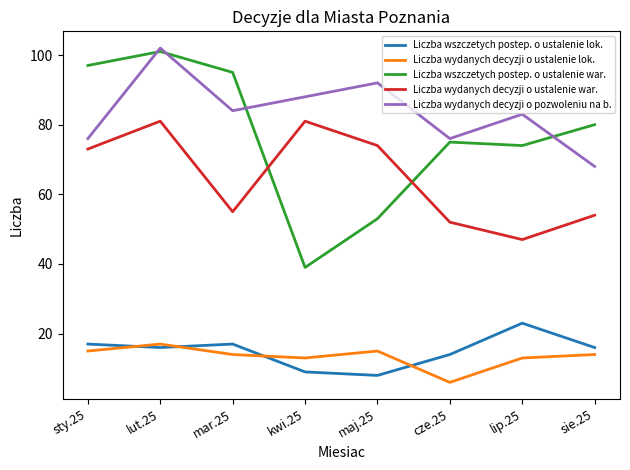

Which label corresponds to the largest value in the chart?

lut.25